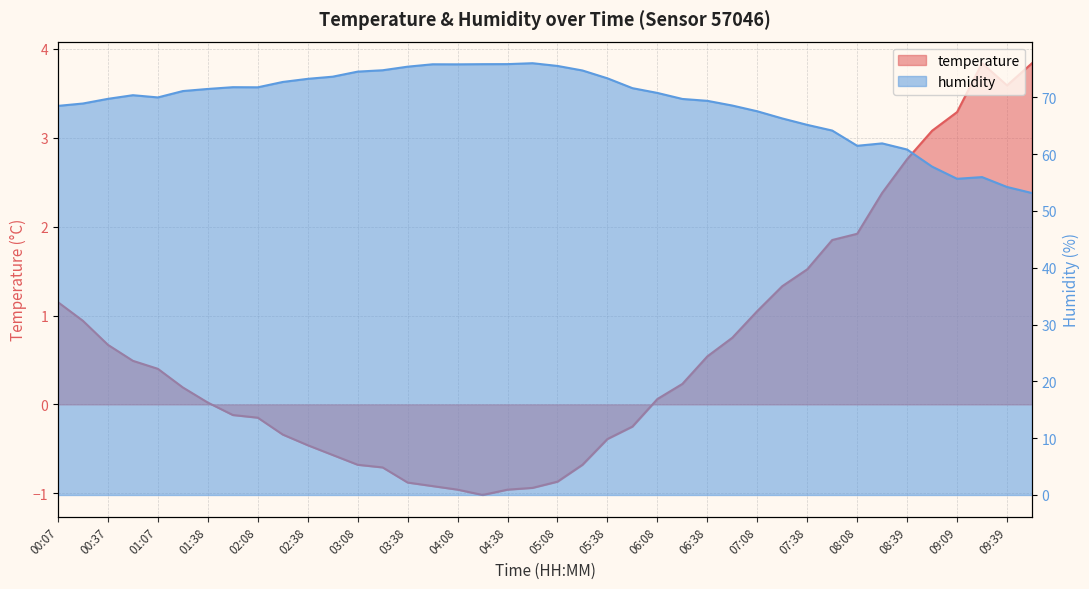

True or false: temperature and humidity intersect in this chart.

False